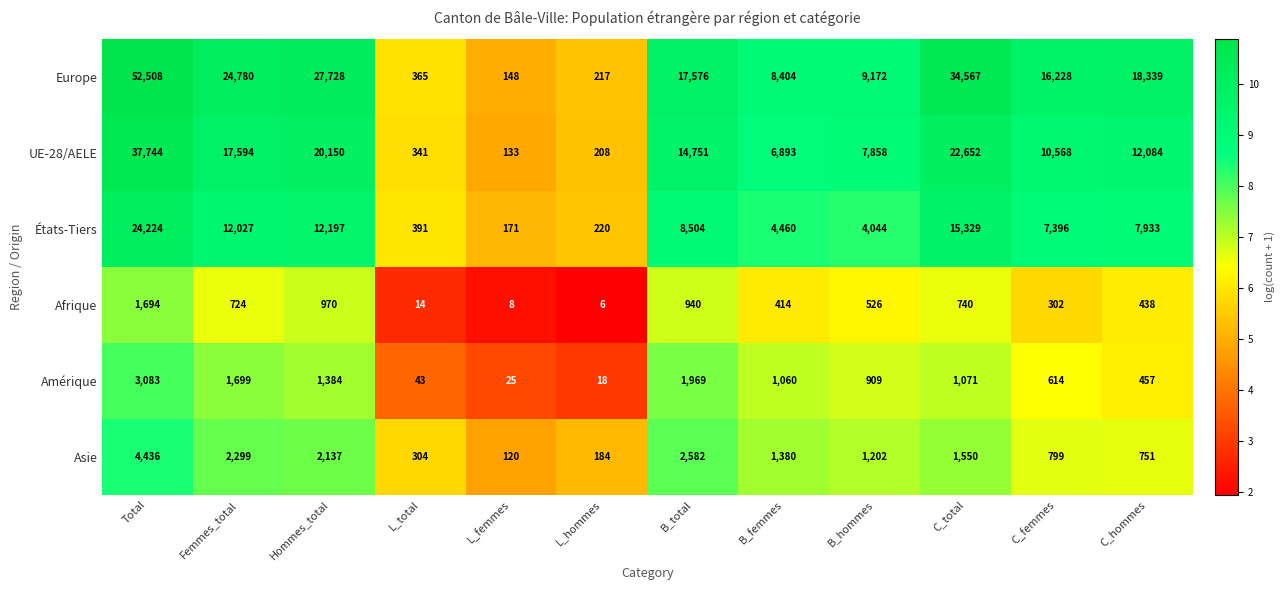

At which label does Asie first exceed 1380?

Total